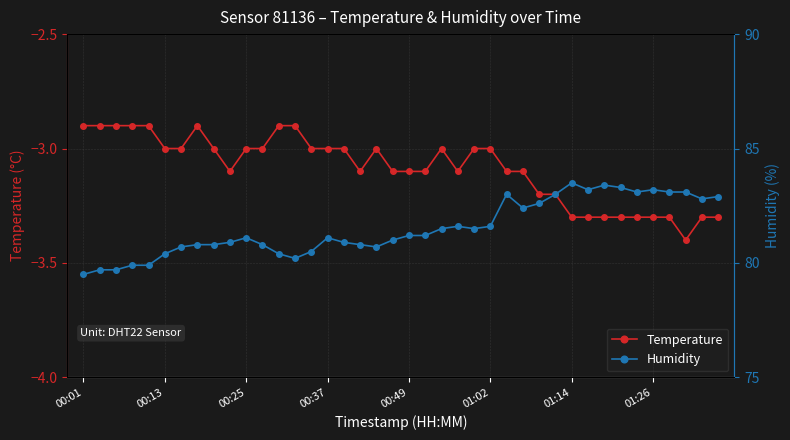

The value of Temperature at 00:37 is -3.0. True or false?

True